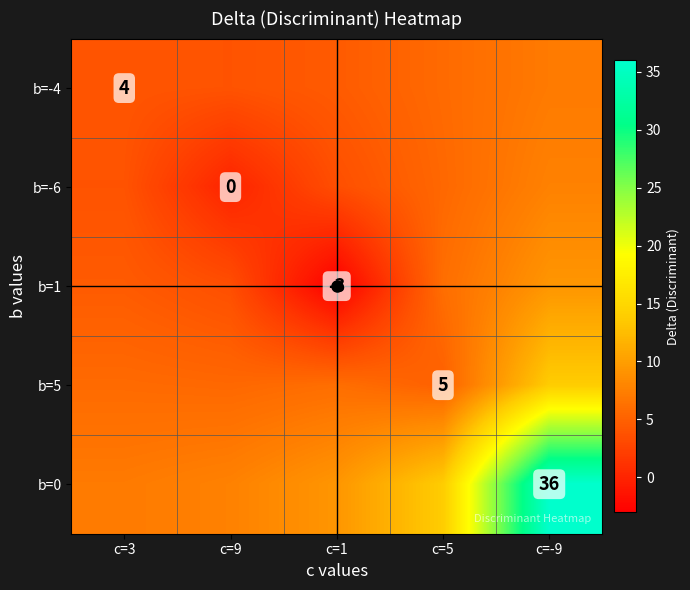

Where is b=5 nearest to the value 9?

c=1